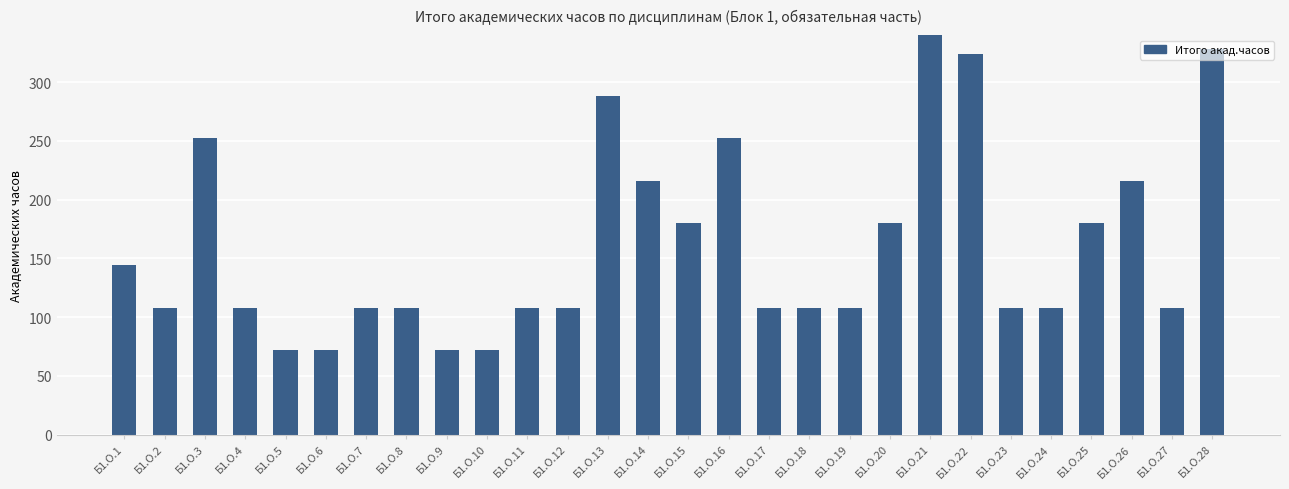

True or false: the data shows 499 at Б1.О.28.

False